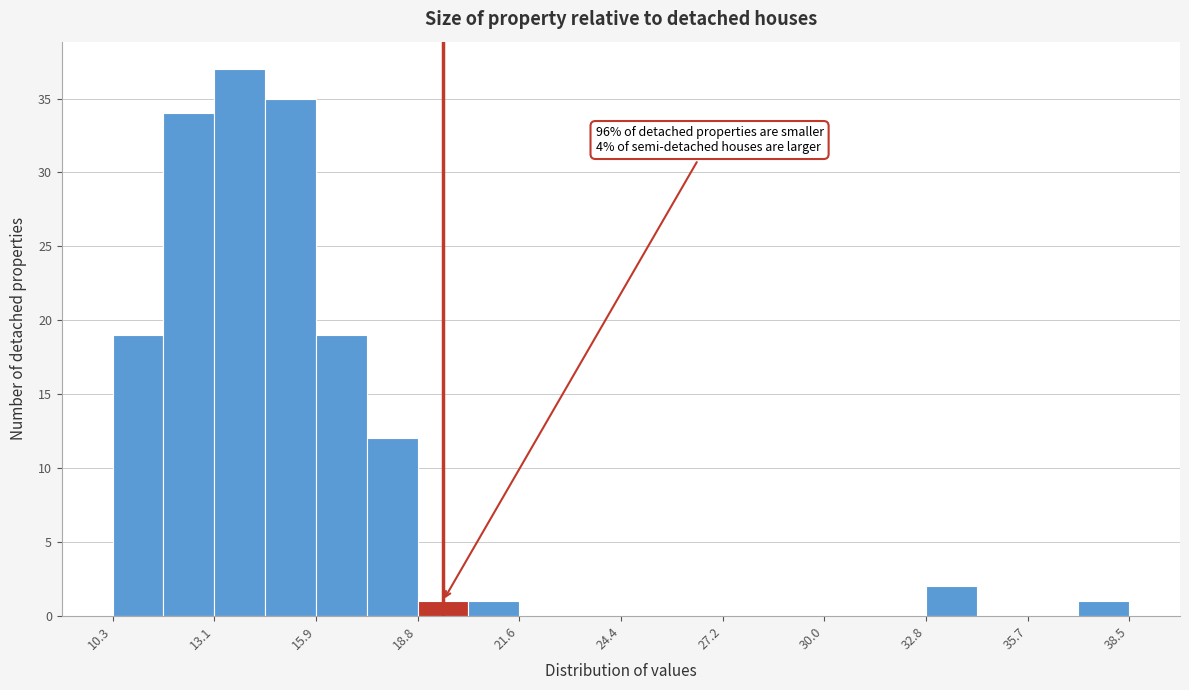

Read against the x-axis, roughly where is the centre of the tallest bar?

14.0